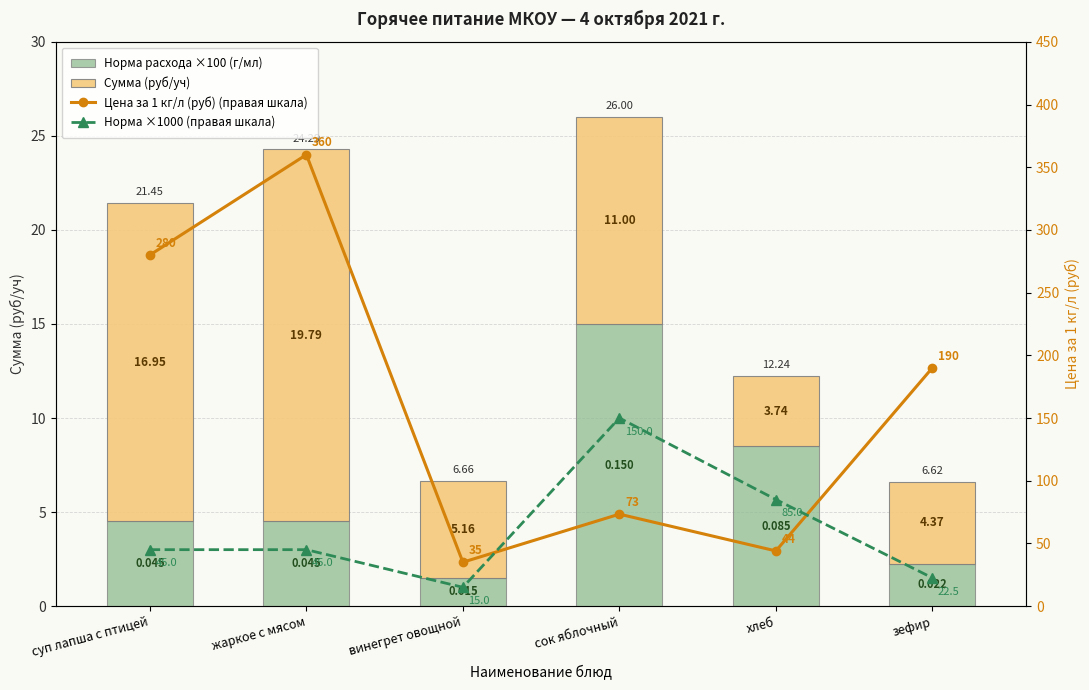

Reading right to left, what are all the values shown in this chart?

Норма расхода ×100 (г/мл): 2.2	8.5	15.0	1.5	4.5	4.5
Сумма (руб/уч): 4.4	3.7	11.0	5.2	19.8	16.9
Цена за 1 кг/л (руб) (правая шкала): 190.0	44.0	73.3	35.0	360.0	280.0
Норма ×1000 (правая шкала): 22.5	85.0	150.0	15.0	45.0	45.0